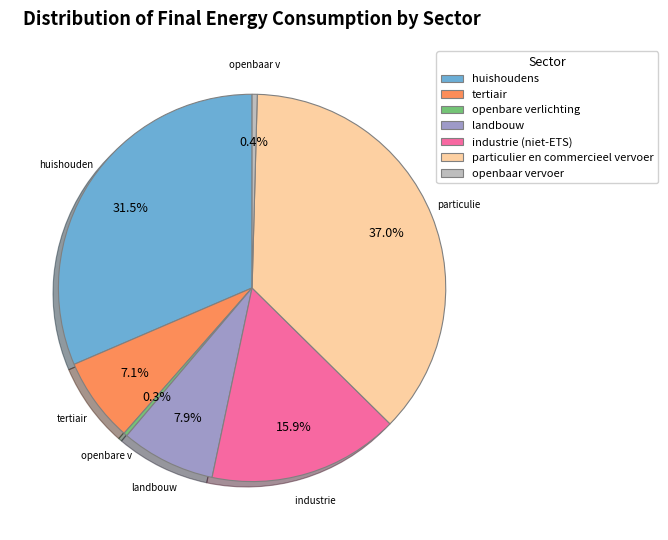

Is it true that industrie (niet-ETS) is 8% of the pie?

False